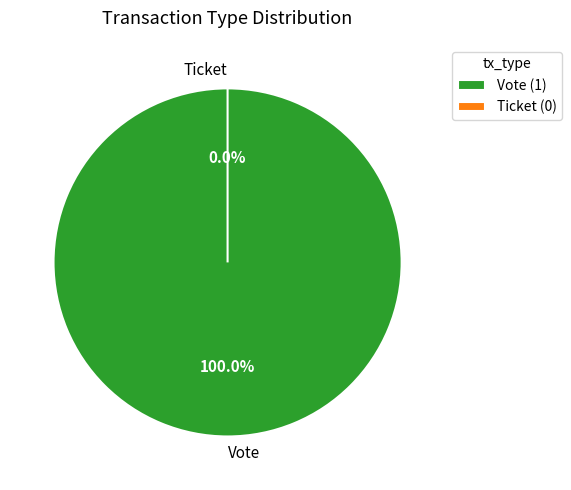

What is the total percentage of Vote and Ticket?

100.0%